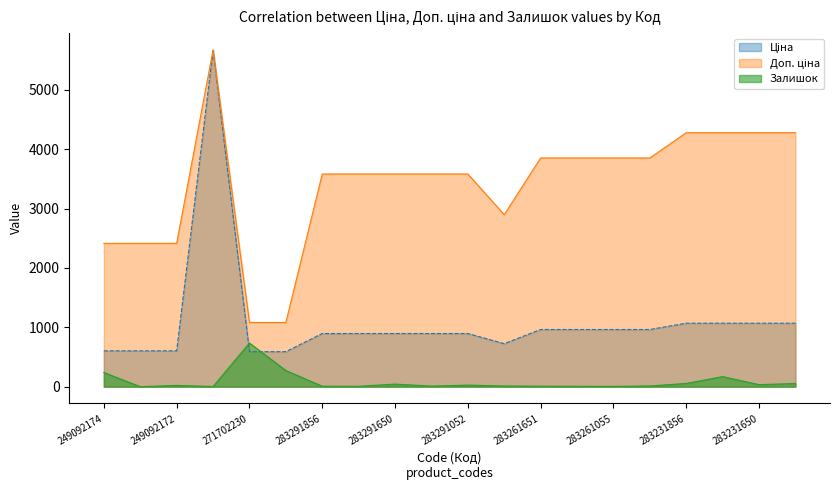

Between 283231651 and 283231650, which series saw the biggest shift?

Залишок